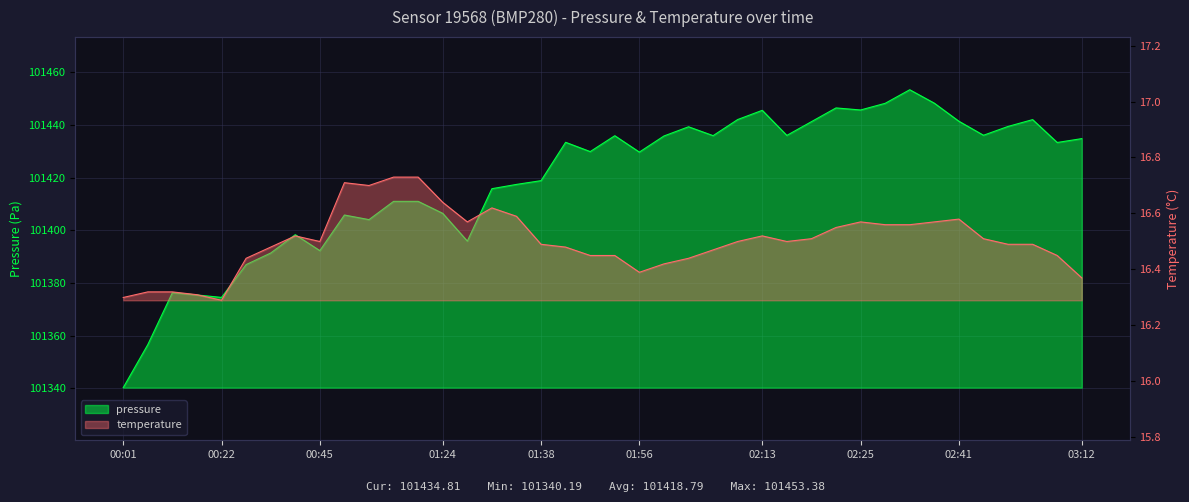

Is the value of pressure at 00:04 greater than the value of temperature at 02:19?

Yes